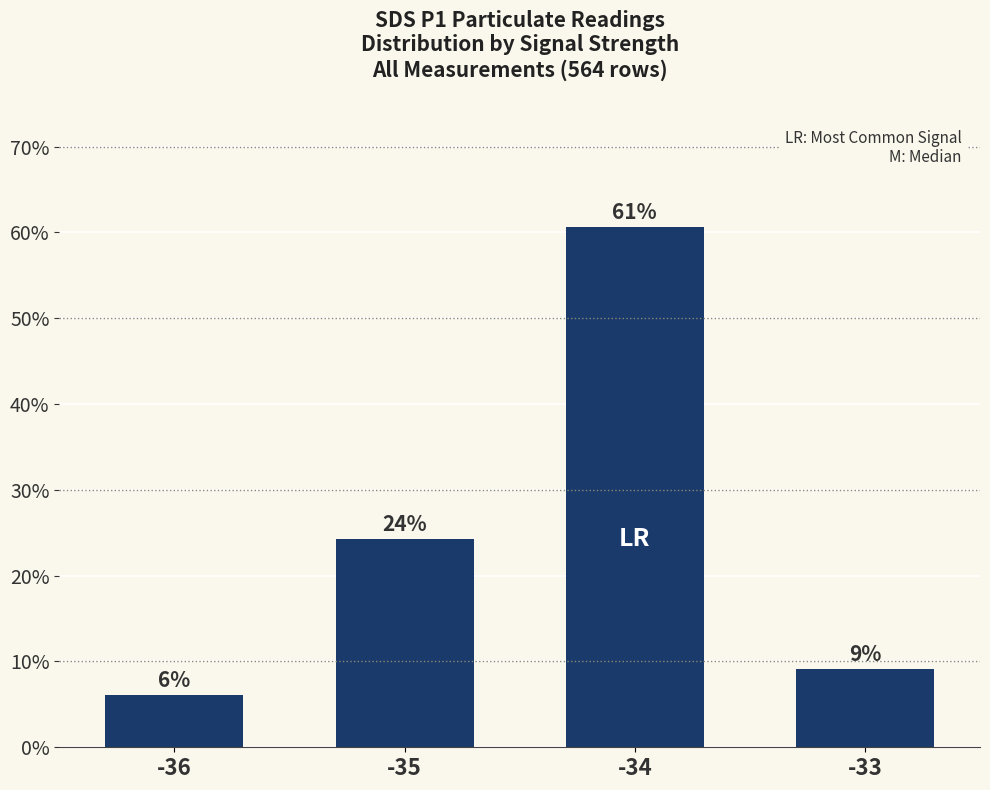

Does the chart contain any negative values?

No